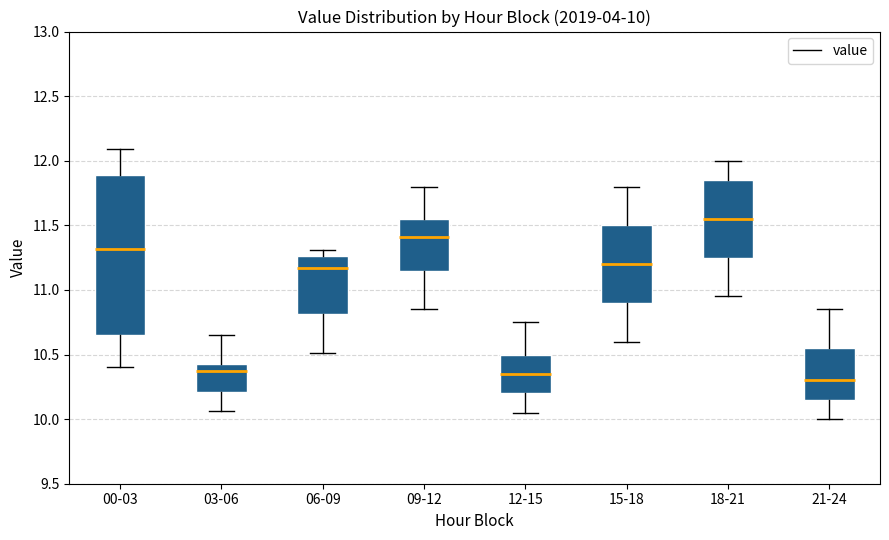

Comparing the boxes themselves (not the whiskers), which one is the tallest?

00-03